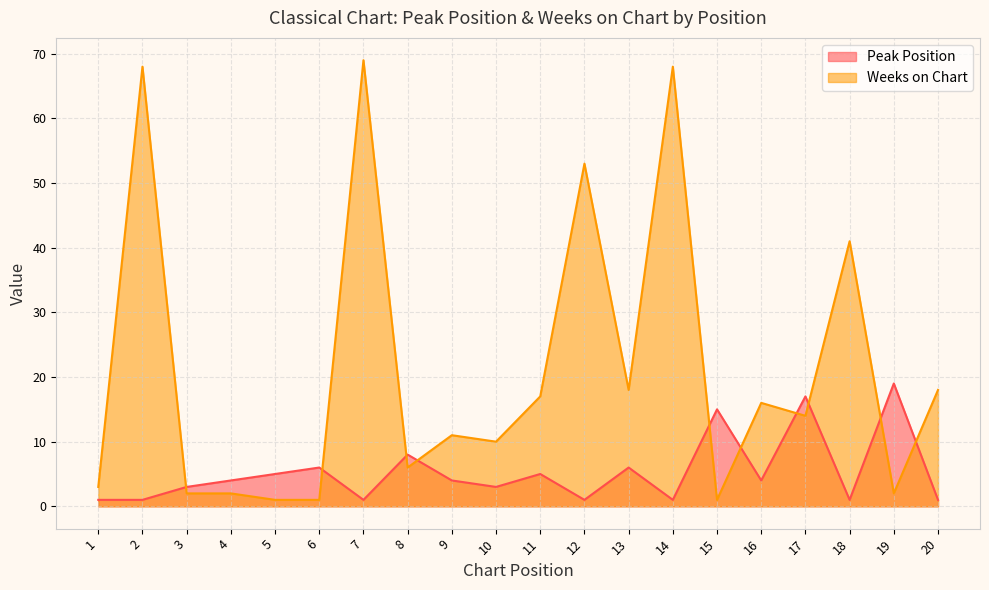

Rank the series at 3 from highest to lowest value.

Peak Position, Weeks on Chart